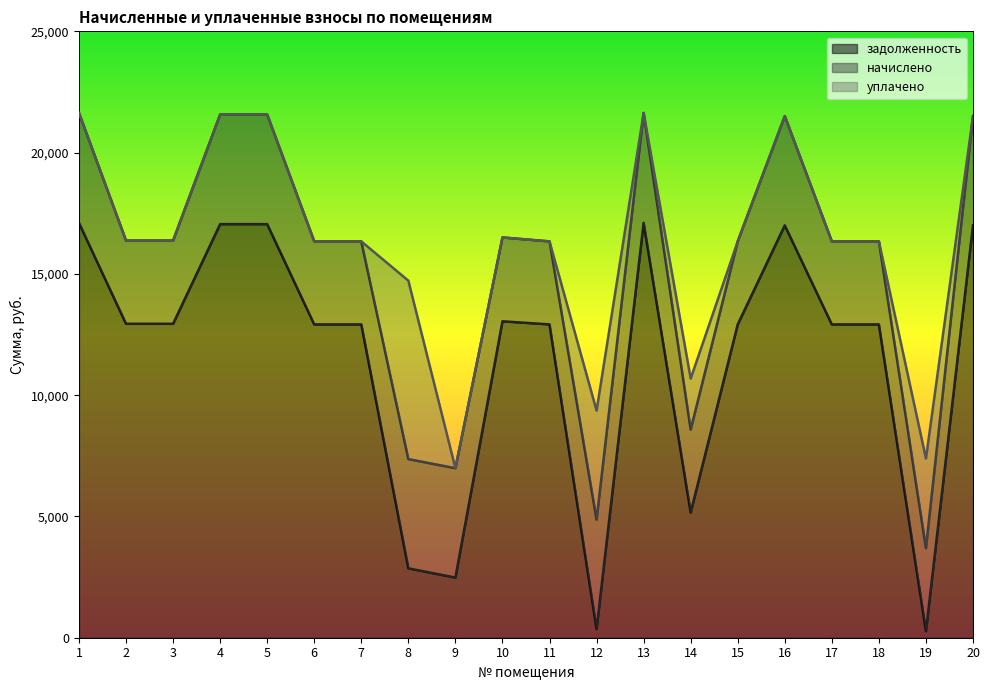

Which series has the largest total across all categories?

задолженность